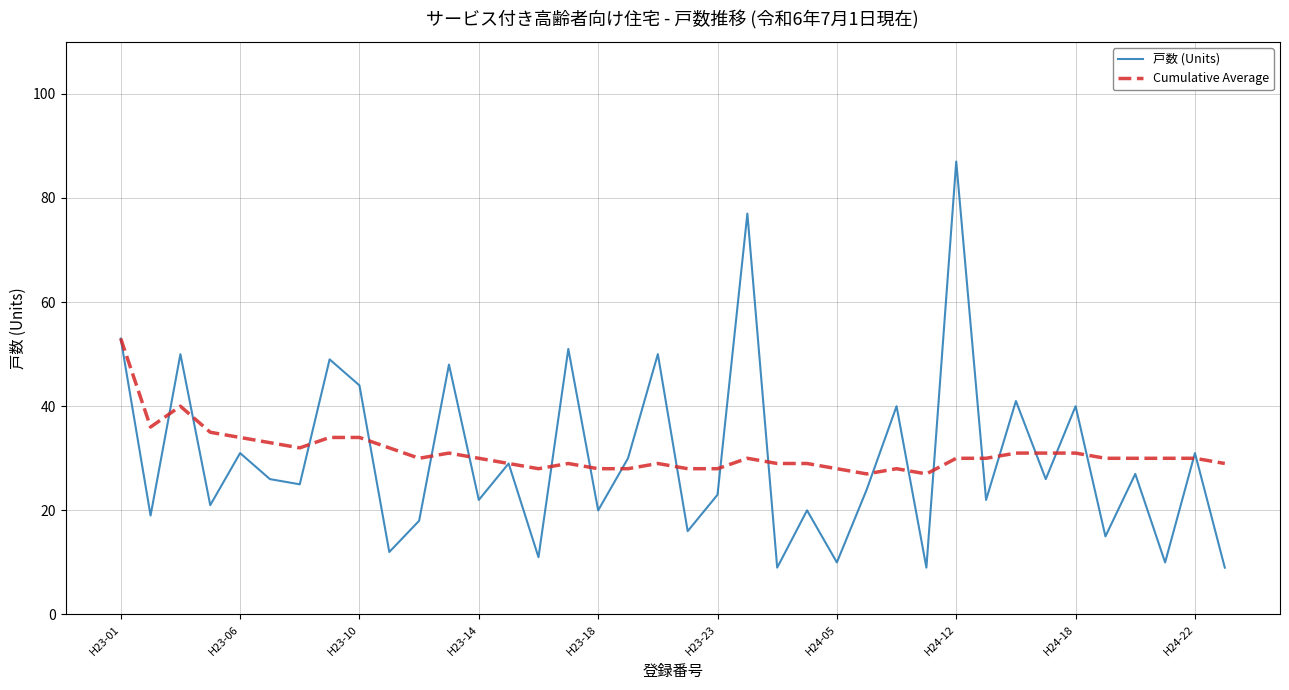

What is the lowest value of the 戸数 (Units) series?

9